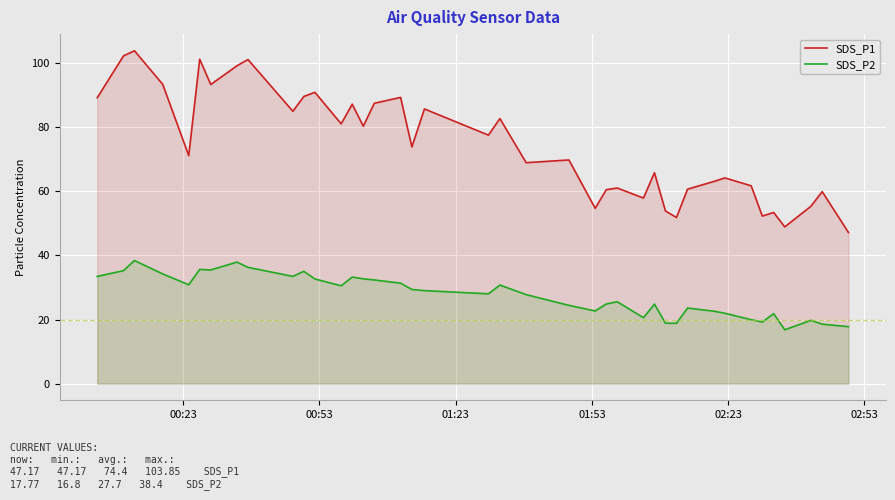

What is the smallest value displayed?

16.8